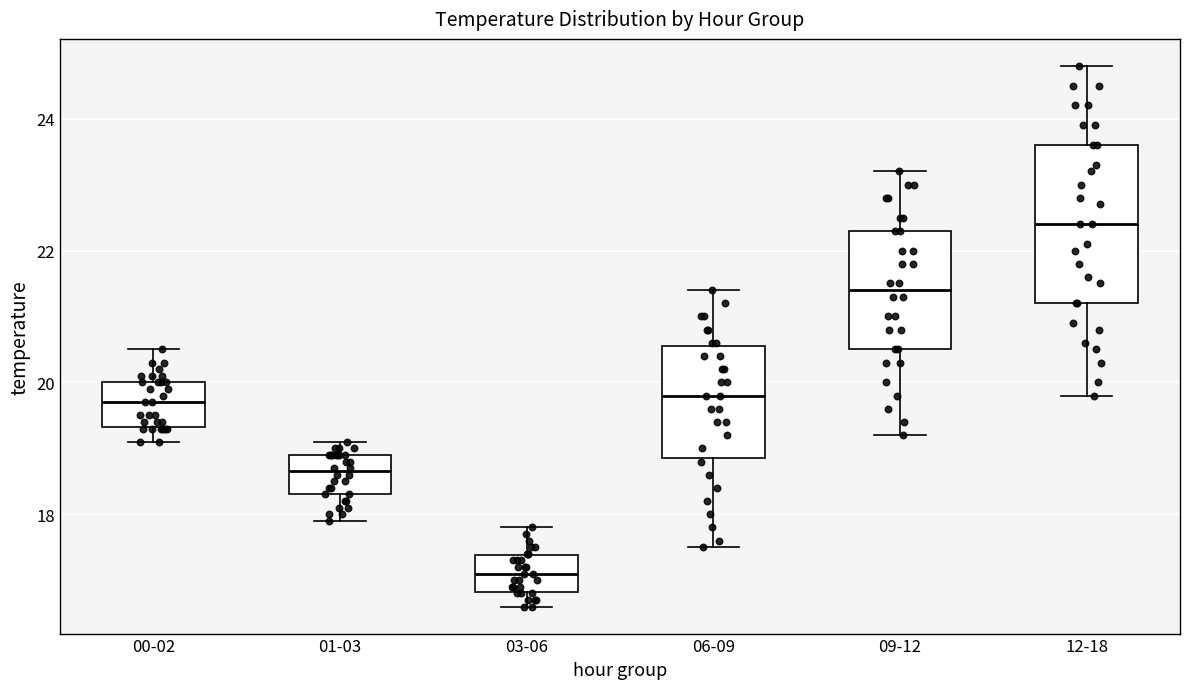

Reading left to right, transcribe this box plot: for each box, give where its median line is, the range the box spans, and where its two whiskers end, as read against the y-axis. The values are not printed on the chart, so give them approximately, as read against the axis.

00-02: median 19.8, box 19.4 to 20.0, whiskers 19.2 to 20.6
01-03: median 18.6, box 18.4 to 19.0, whiskers 18.0 to 19.2
03-06: median 17.2, box 16.8 to 17.4, whiskers 16.6 to 17.8
06-09: median 19.8, box 18.8 to 20.6, whiskers 17.6 to 21.4
09-12: median 21.4, box 20.6 to 22.4, whiskers 19.2 to 23.2
12-18: median 22.4, box 21.2 to 23.6, whiskers 19.8 to 24.8